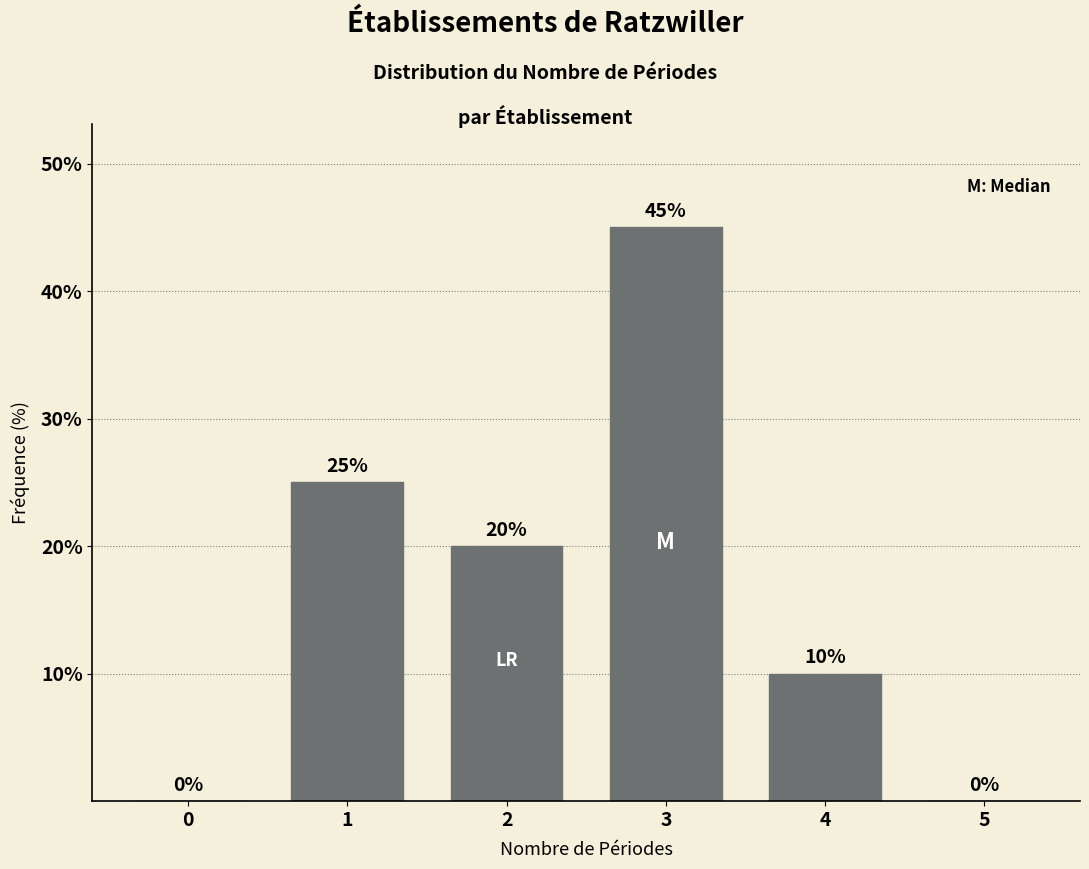

Reading left to right, what are all the values shown in this chart?

0=0	1=25	2=20	3=45	4=10	5=0